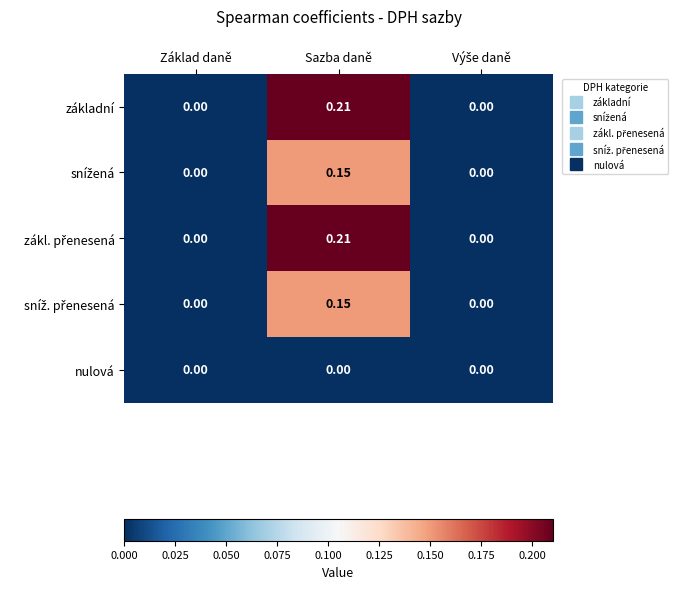

At which category is the sum across all series the highest?

Sazba daně